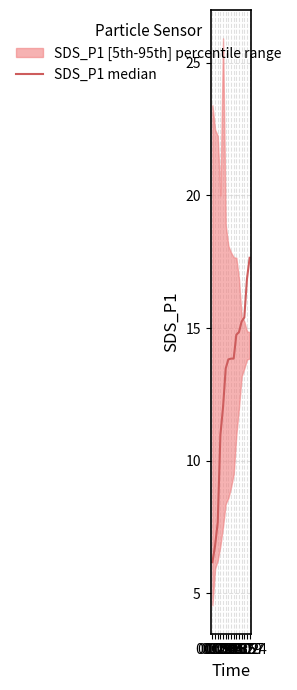

Reading right to left, list all the values displayed in this chart.

06:24=17.6	05:57=16.9	05:29=15.4	05:02=15.2	04:35=14.8	04:07=14.8	03:40=13.8	03:13=13.8	02:45=13.8	02:18=13.5	01:51=12.0	01:23=11.0	00:56=7.7	00:29=6.8	00:02=6.2